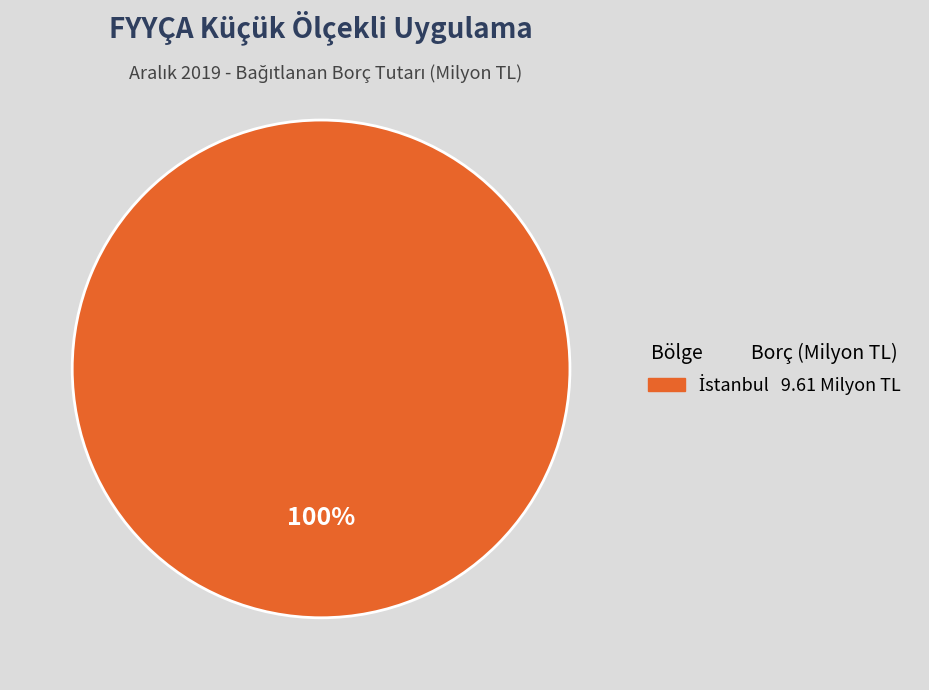

How many slices are in this pie chart?

1